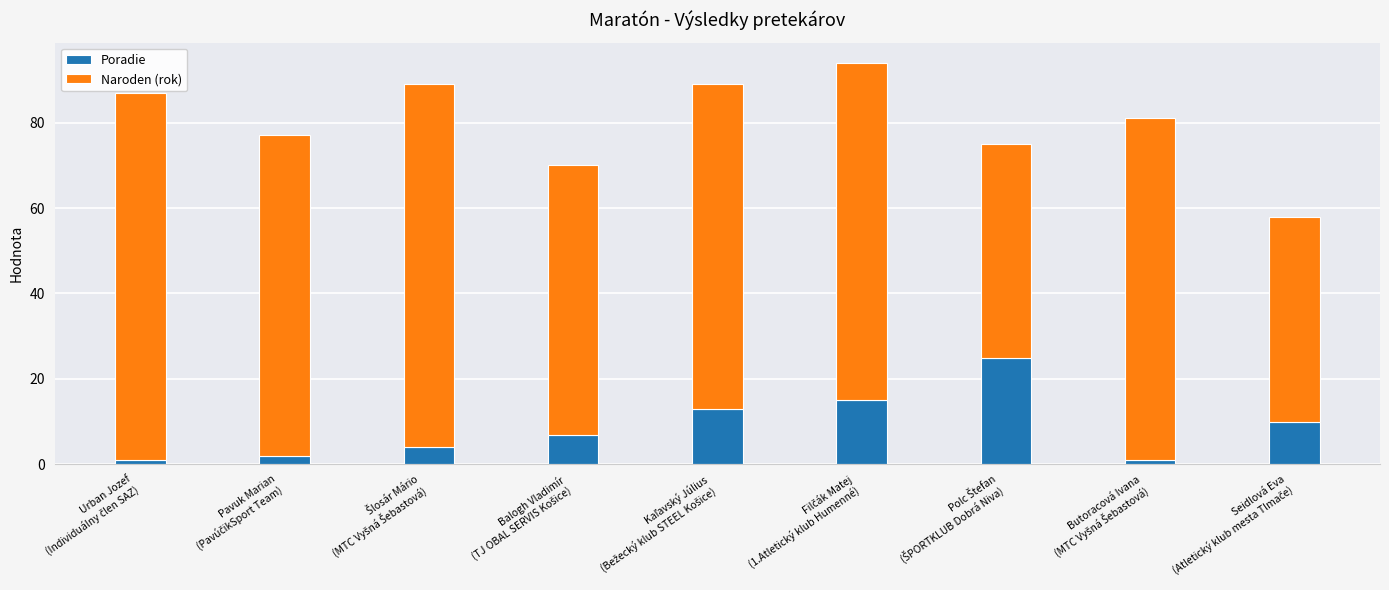

Reading left to right, what are the values for Poradie?

1	2	4	7	13	15	25	1	10